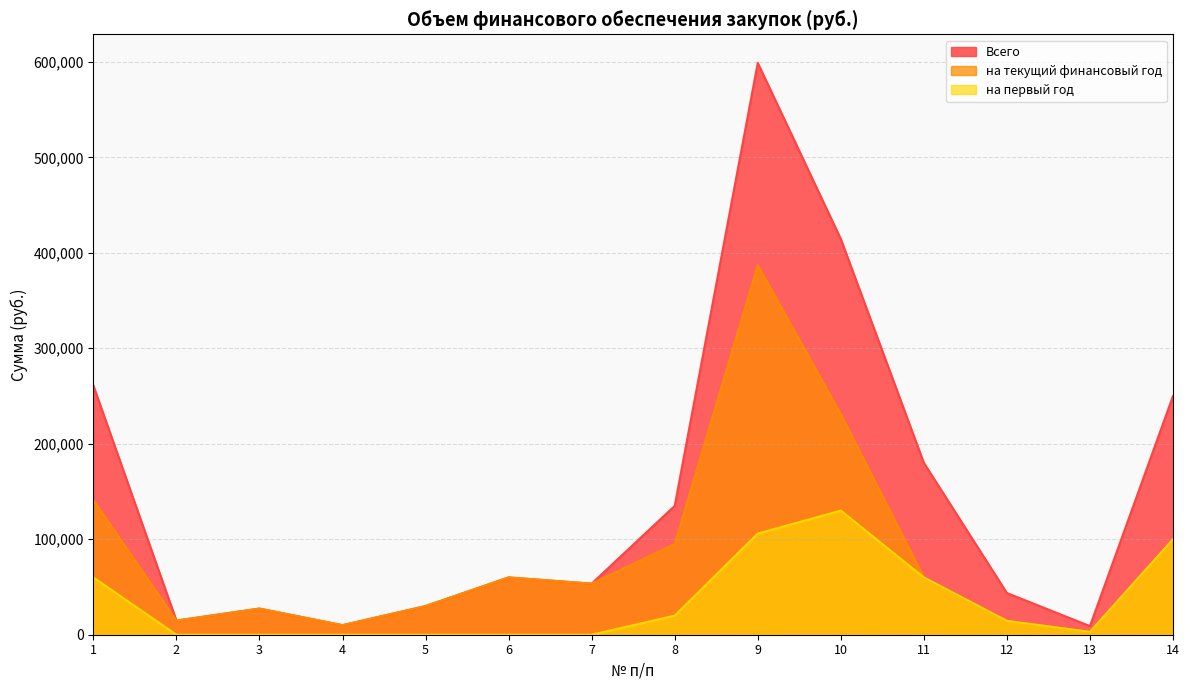

What are all the series names shown in the legend?

Всего, на текущий финансовый год, на первый год